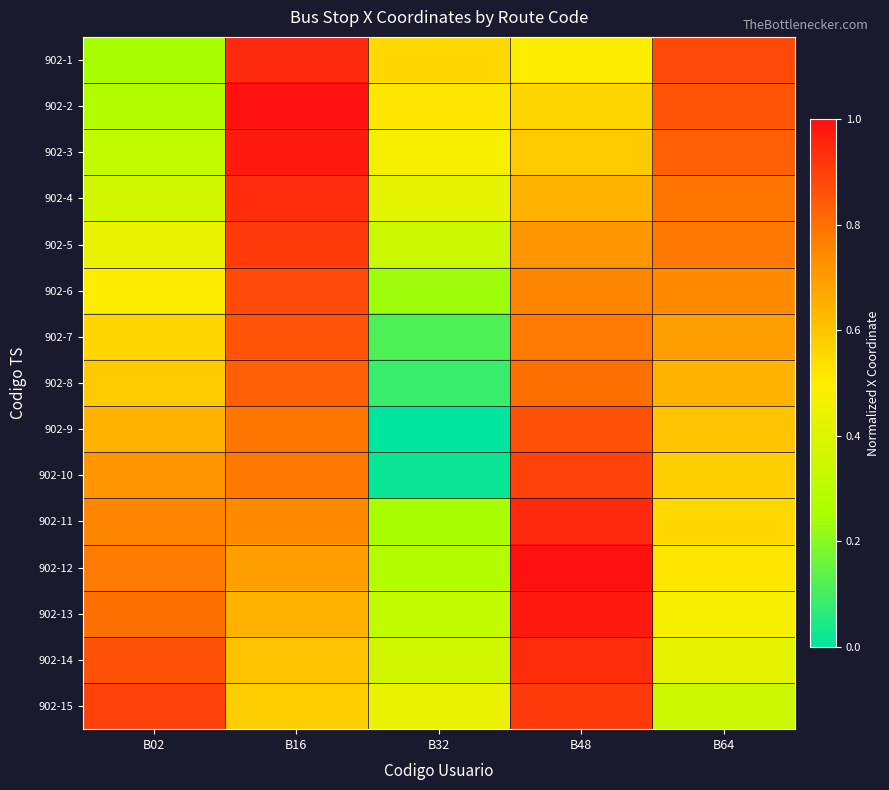

At which category is the sum across all series the highest?

B16